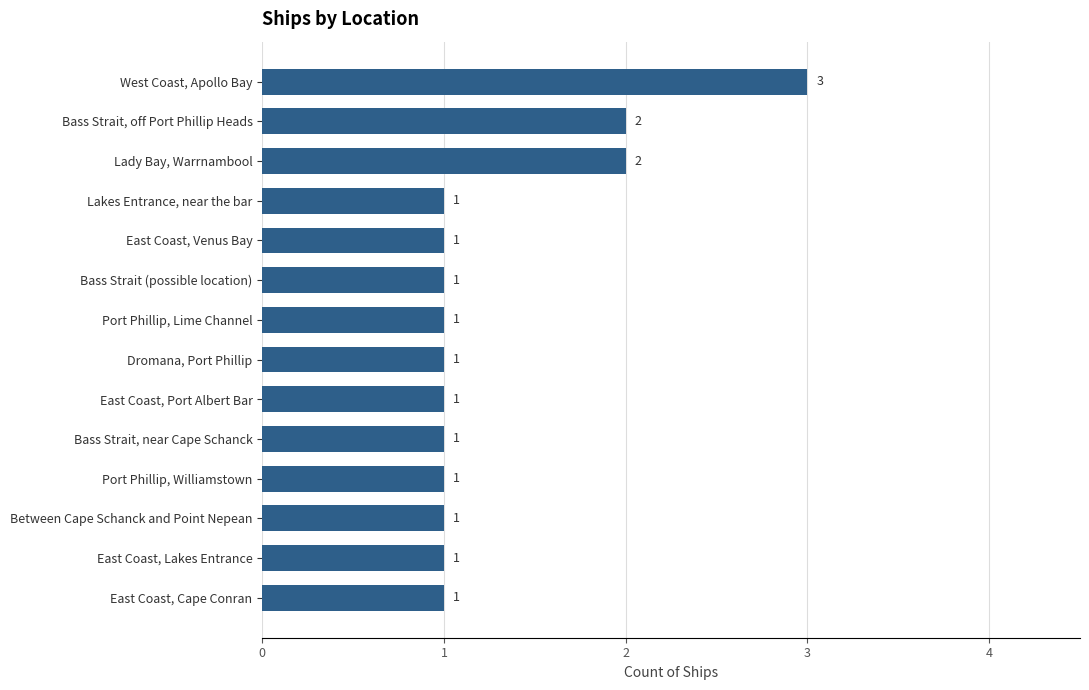

What is the minimum value shown in the chart?

1